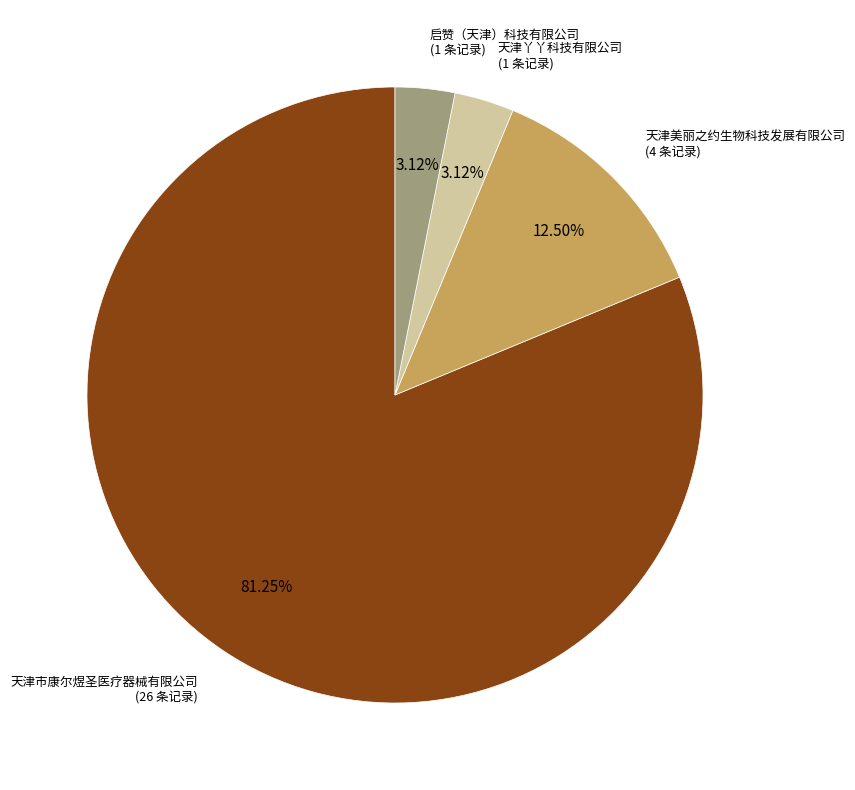

To the nearest percent, what is the average slice percentage?

25%